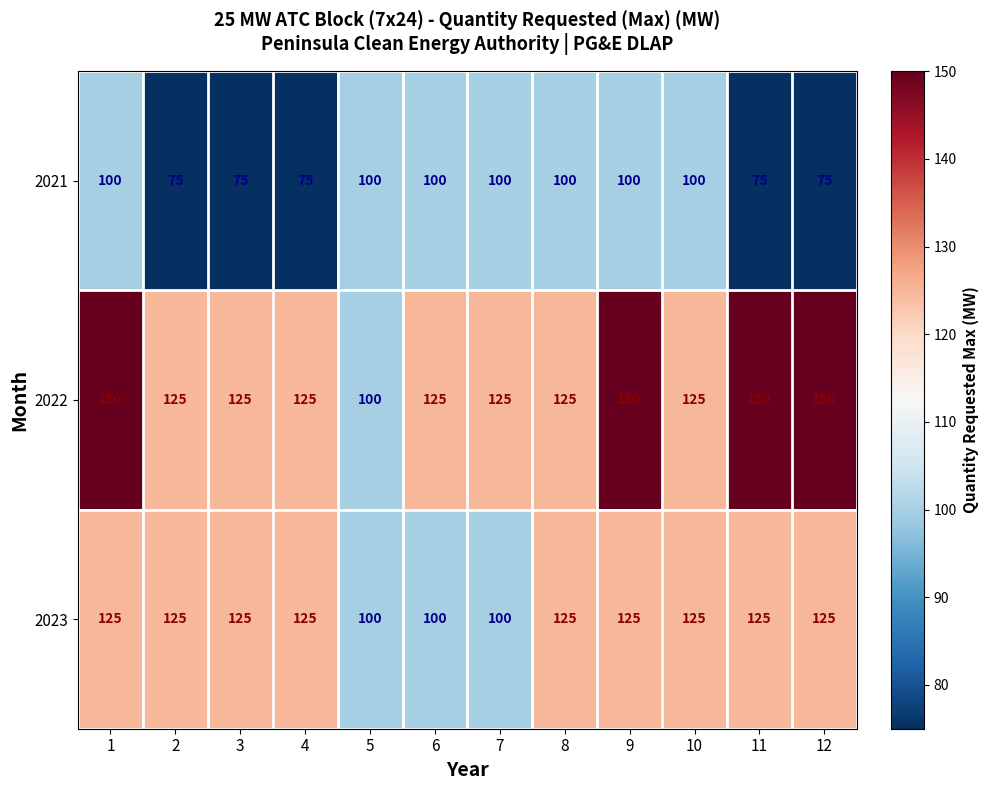

What is the difference between the highest and lowest values at 10?

25